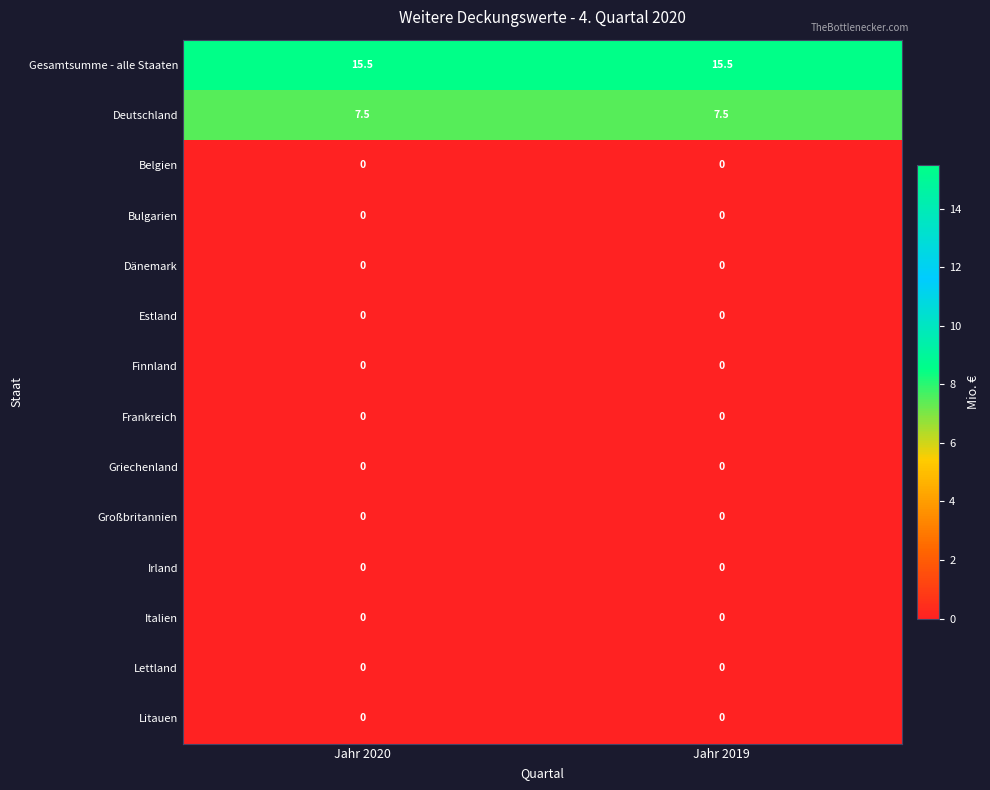

Reading right to left, extract all data points from this chart.

Gesamtsumme - alle Staaten: Jahr 2019=15.5	Jahr 2020=15.5
Deutschland: Jahr 2019=7.5	Jahr 2020=7.5
Belgien: Jahr 2019=0.0	Jahr 2020=0.0
Bulgarien: Jahr 2019=0.0	Jahr 2020=0.0
Dänemark: Jahr 2019=0.0	Jahr 2020=0.0
Estland: Jahr 2019=0.0	Jahr 2020=0.0
Finnland: Jahr 2019=0.0	Jahr 2020=0.0
Frankreich: Jahr 2019=0.0	Jahr 2020=0.0
Griechenland: Jahr 2019=0.0	Jahr 2020=0.0
Großbritannien: Jahr 2019=0.0	Jahr 2020=0.0
Irland: Jahr 2019=0.0	Jahr 2020=0.0
Italien: Jahr 2019=0.0	Jahr 2020=0.0
Lettland: Jahr 2019=0.0	Jahr 2020=0.0
Litauen: Jahr 2019=0.0	Jahr 2020=0.0